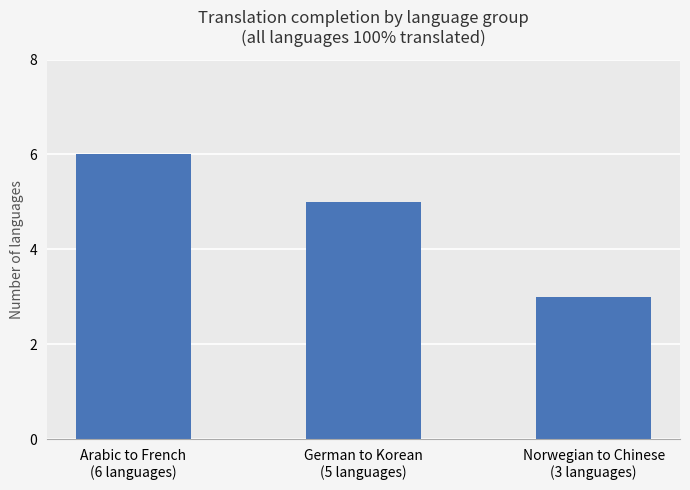

What is the approximate value at Norwegian to Chinese
(3 languages)?

3